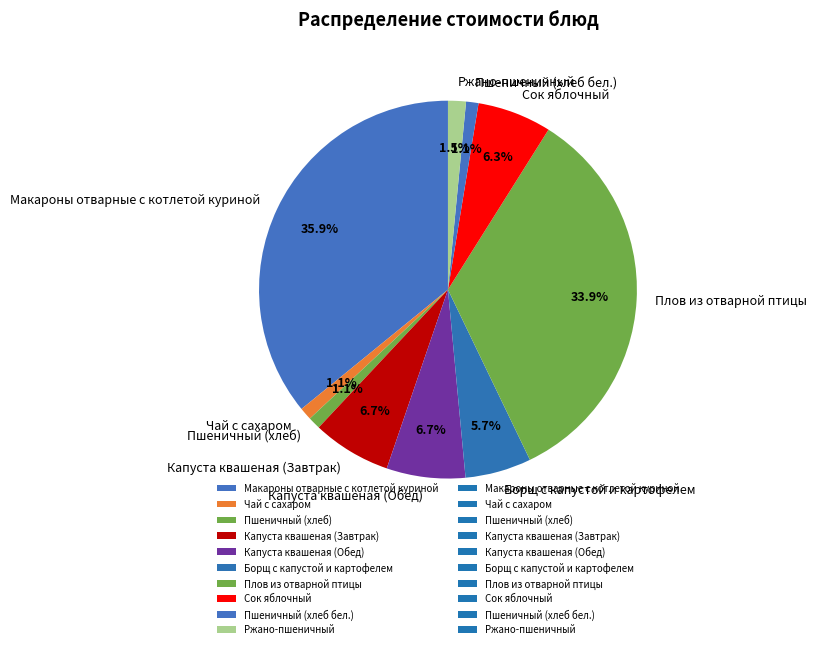

To the nearest percent, what is the difference between the largest and smallest slice percentages?

35%